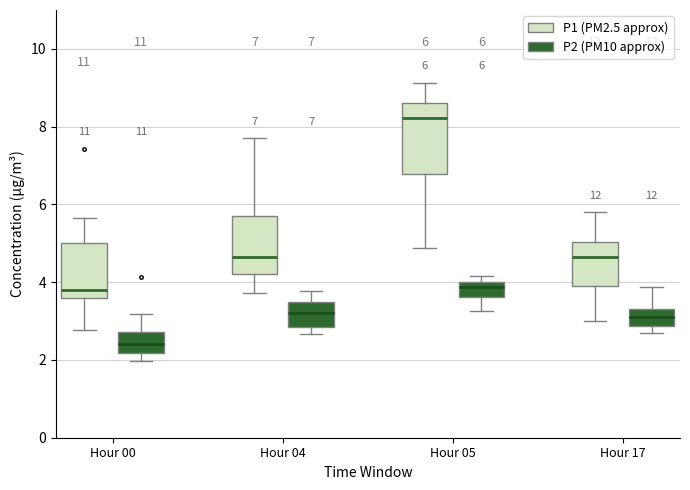

Which box has the lowest median line?

Hour 00 (P2 (PM10 approx))